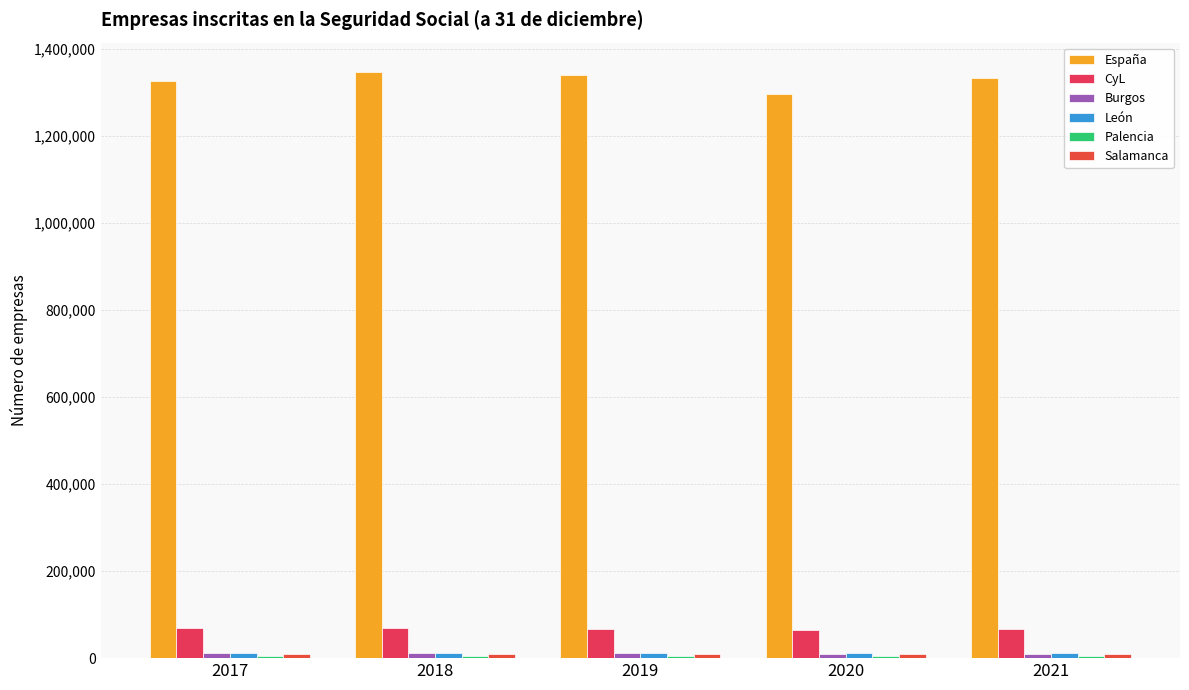

Count the number of data series in this chart.

6